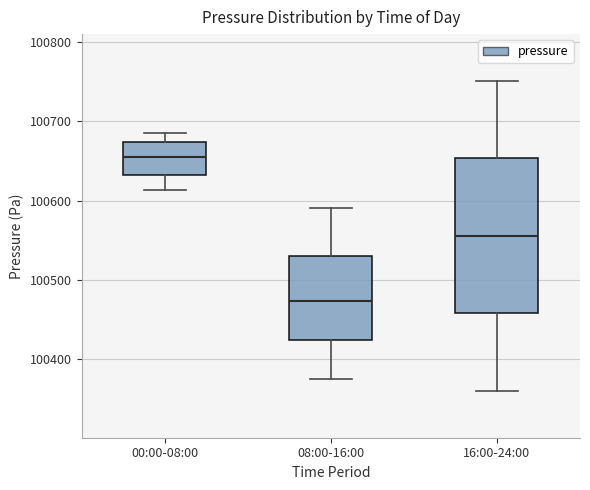

Which box is the tallest, from its lower edge to its upper edge?

16:00-24:00